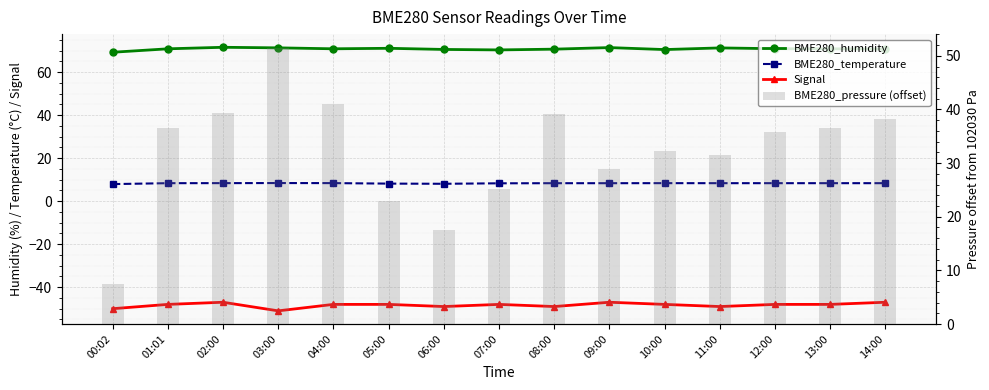

List the labels in order of BME280_humidity value, smallest first.

00:02, 07:00, 10:00, 06:00, 08:00, 14:00, 01:01, 13:00, 04:00, 12:00, 05:00, 11:00, 03:00, 09:00, 02:00